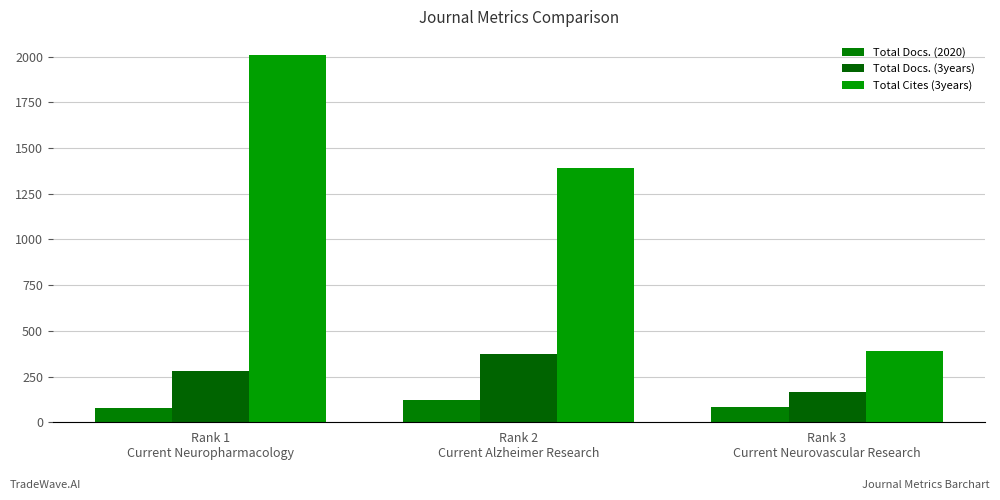

At Rank 2
Current Alzheimer Research, list the series in order from smallest to largest.

Total Docs. (2020), Total Docs. (3years), Total Cites (3years)